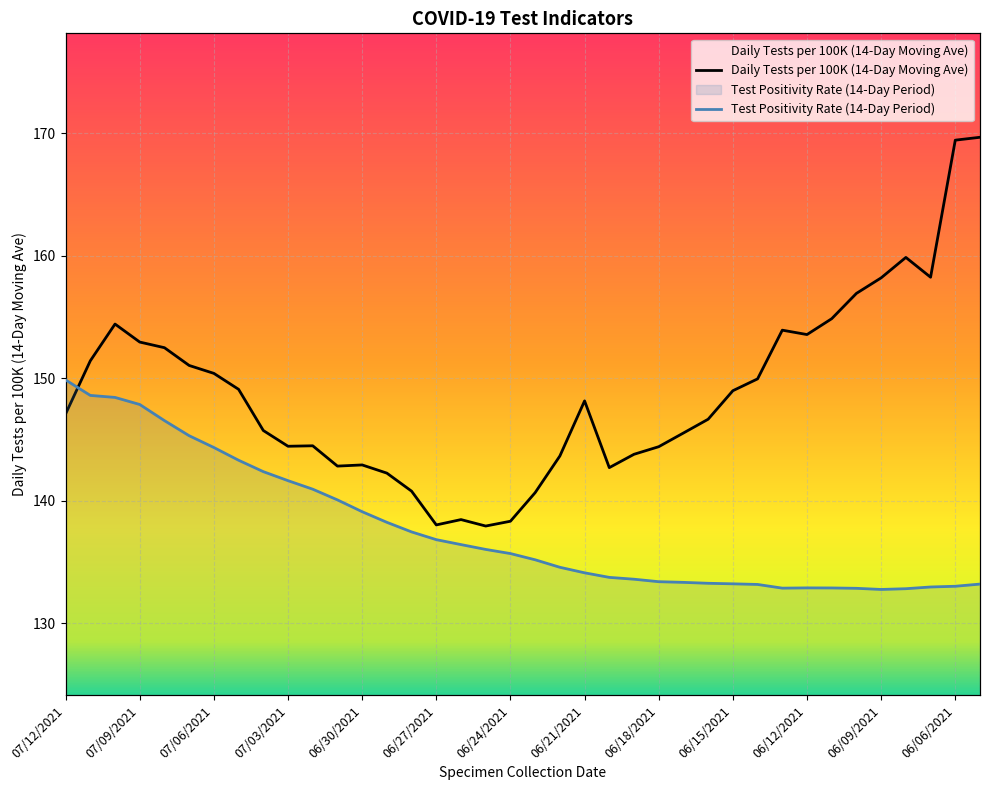

Is the value of Daily Tests per 100K (14-Day Moving Ave) at 06/20/2021 greater than the value of Test Positivity Rate (14-Day Period) at 07/08/2021?

Yes